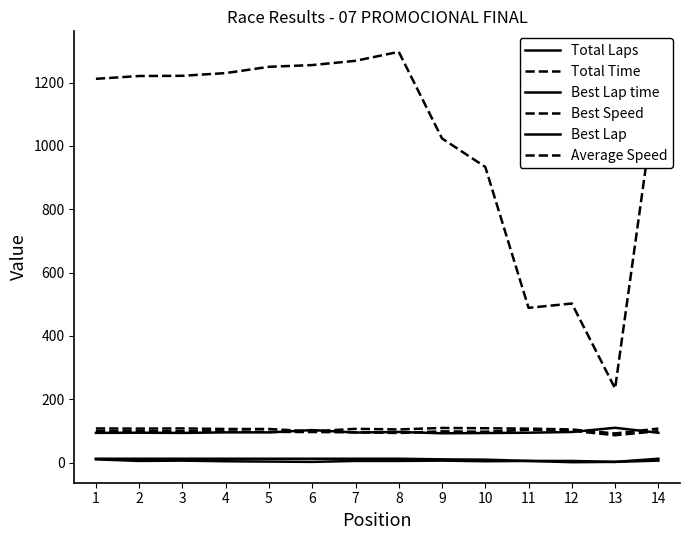

How many lines are shown in the chart?

6